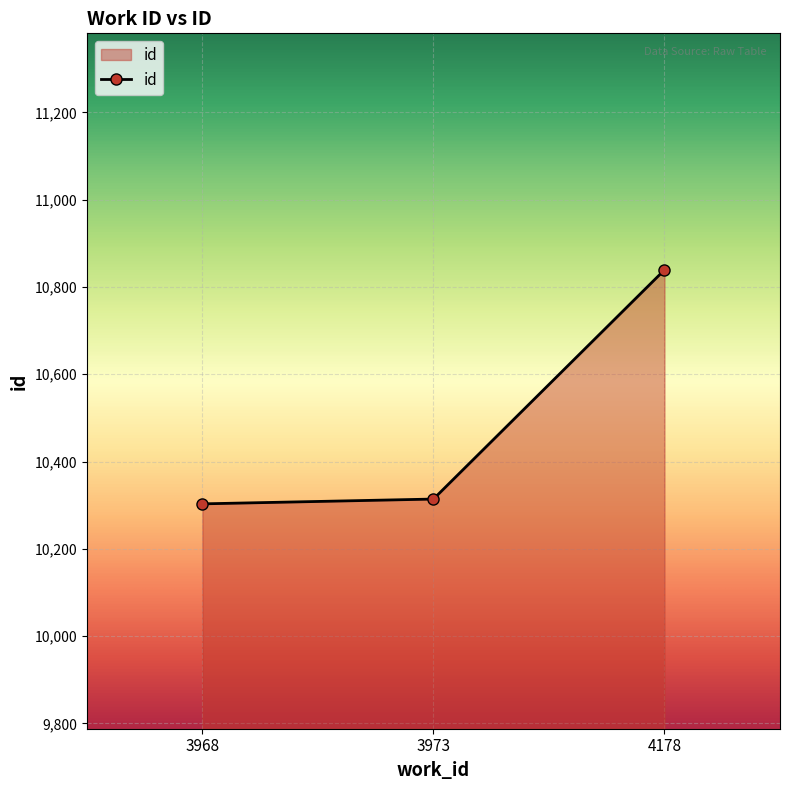

What is the average value?

10485